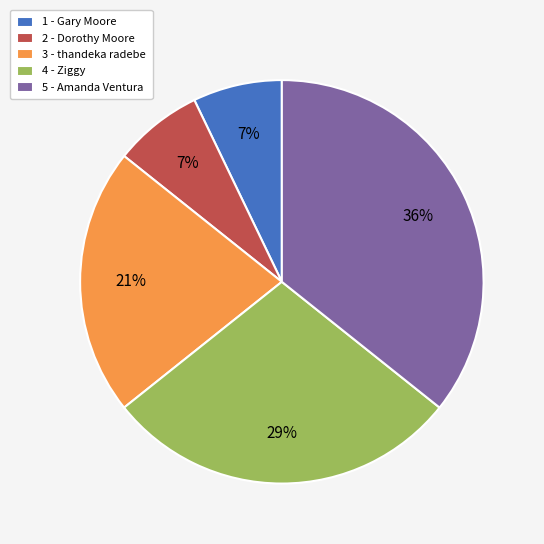

The 2 - Dorothy Moore slice represents 7% of the pie. True or false?

True